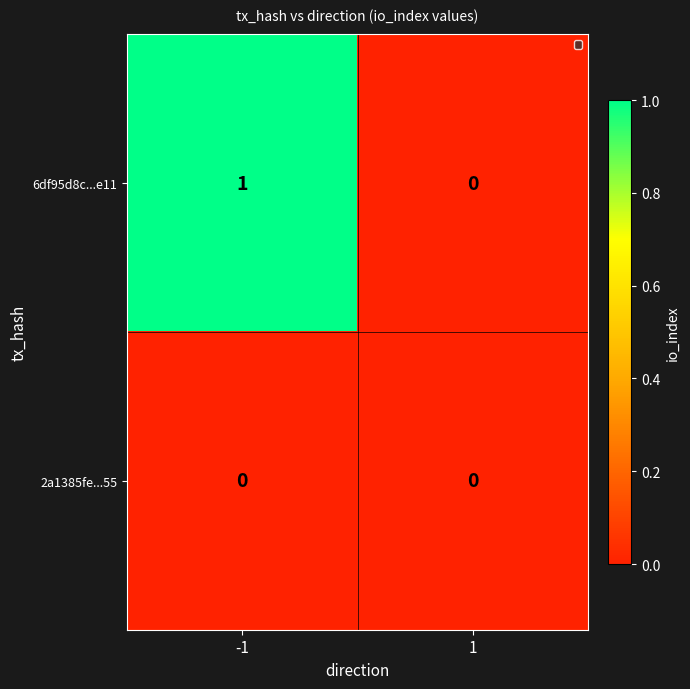

What is the maximum value shown in the chart?

1